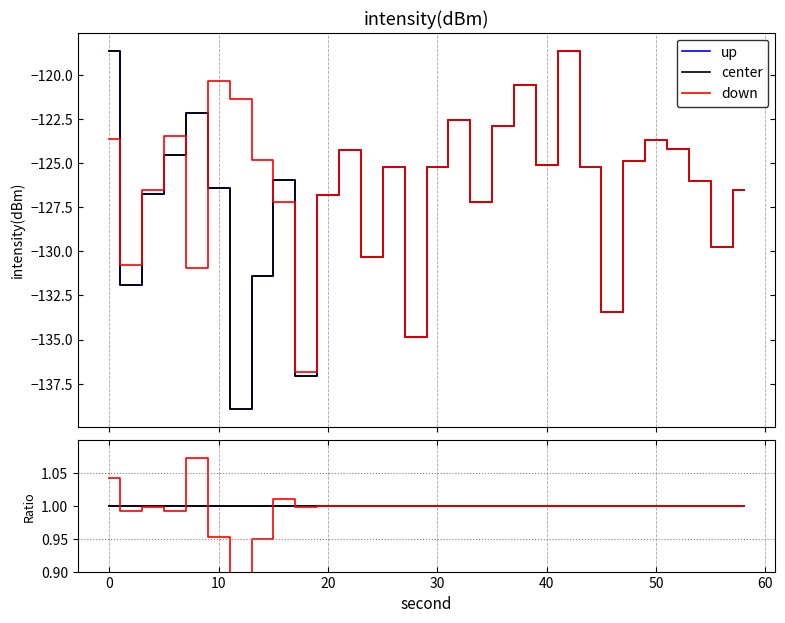

Which series has the largest total across all categories?

up